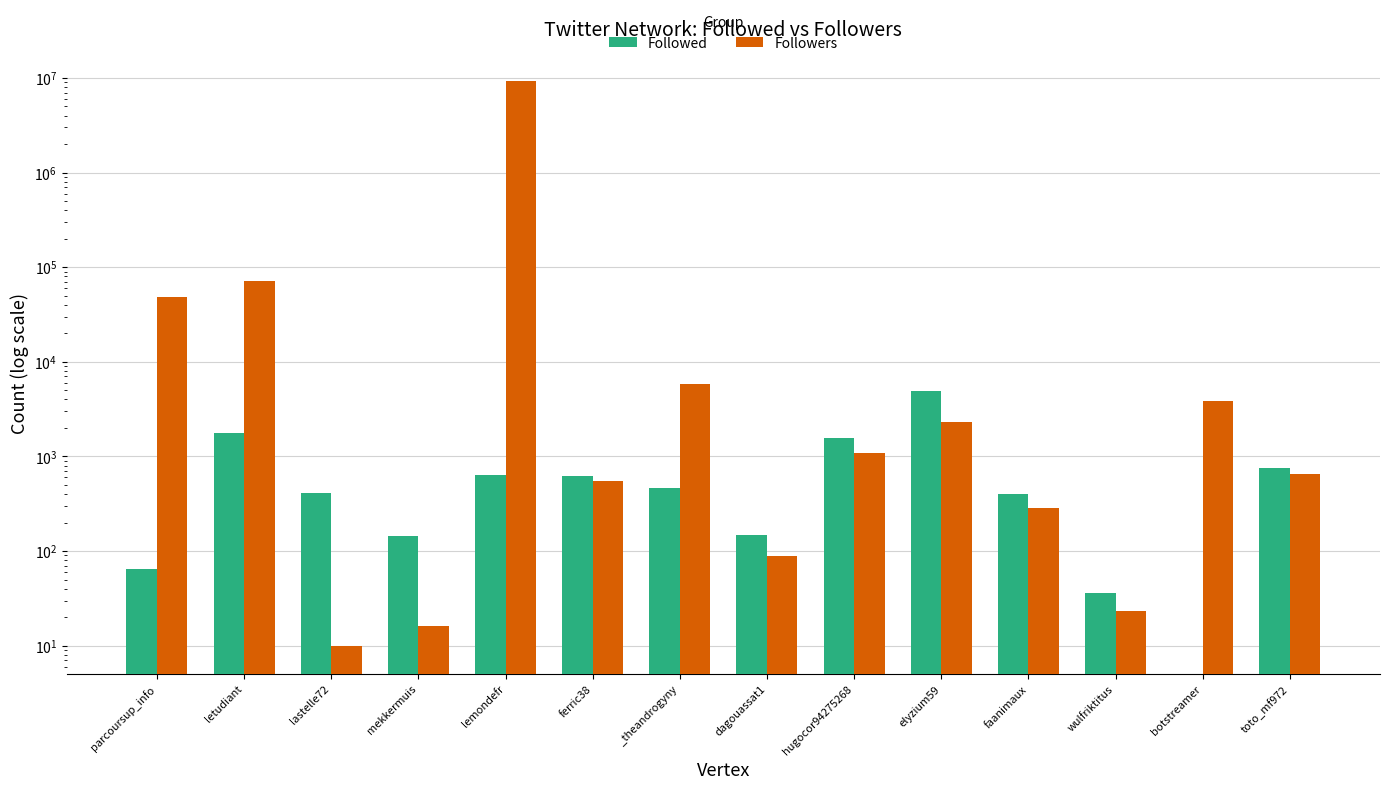

What is the average value of the Followers series?

679182